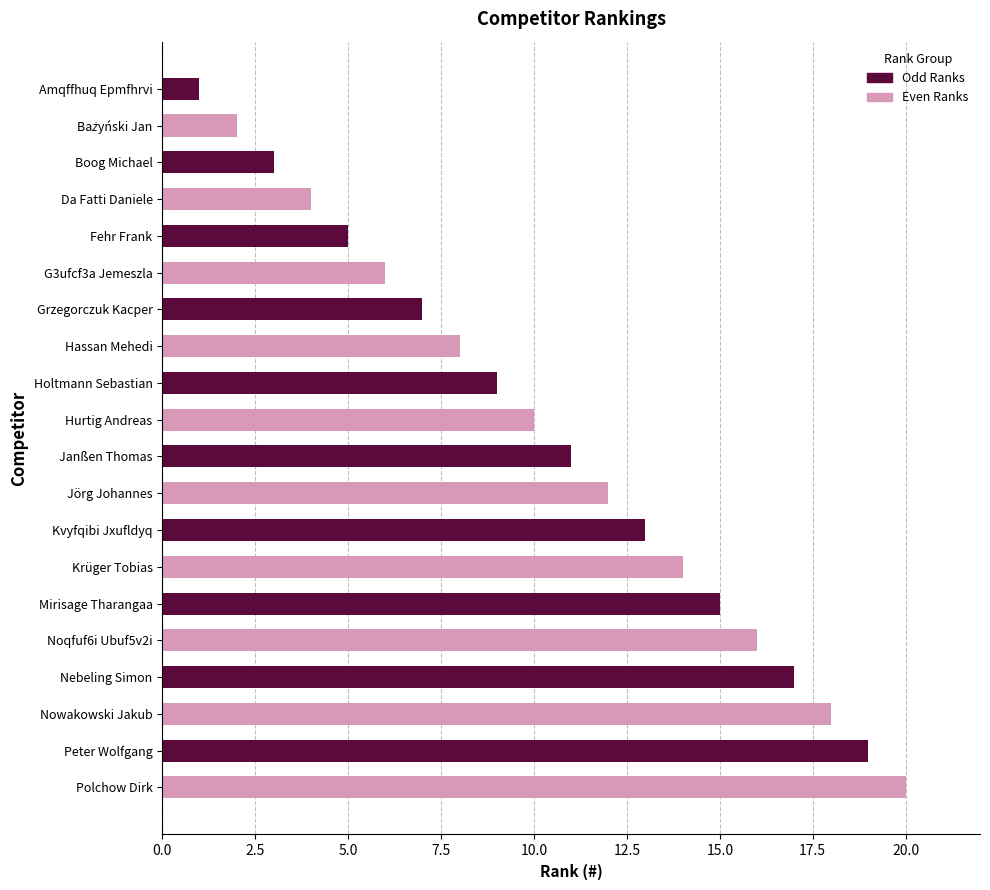

At which category is the sum across all series the highest?

Peter Wolfgang